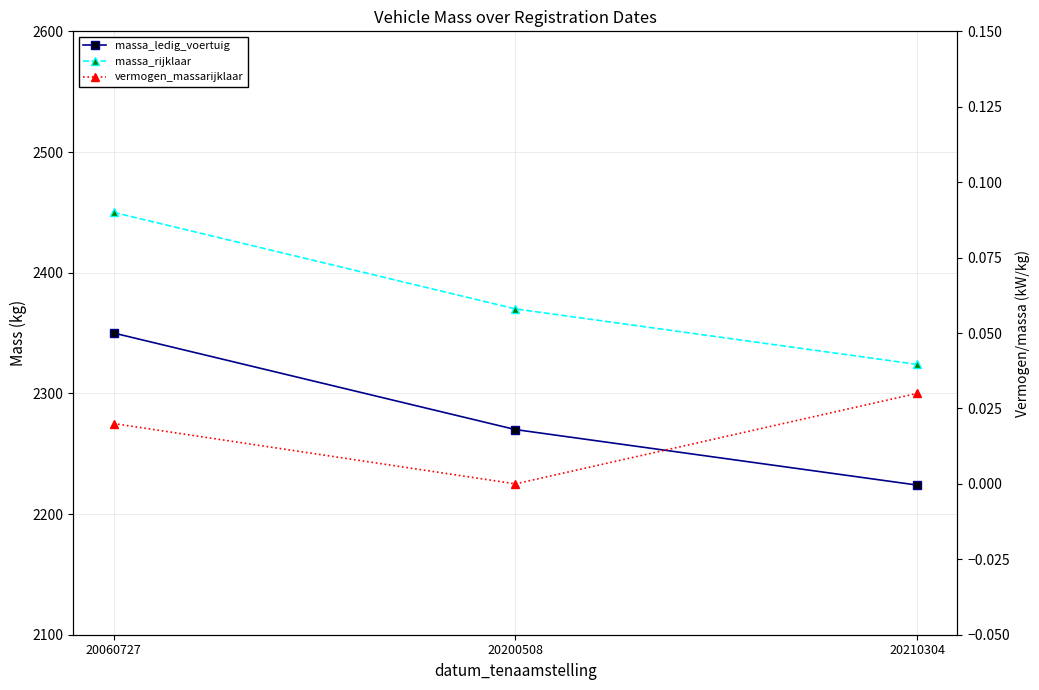

How many values in vermogen_massarijklaar are above zero?

2